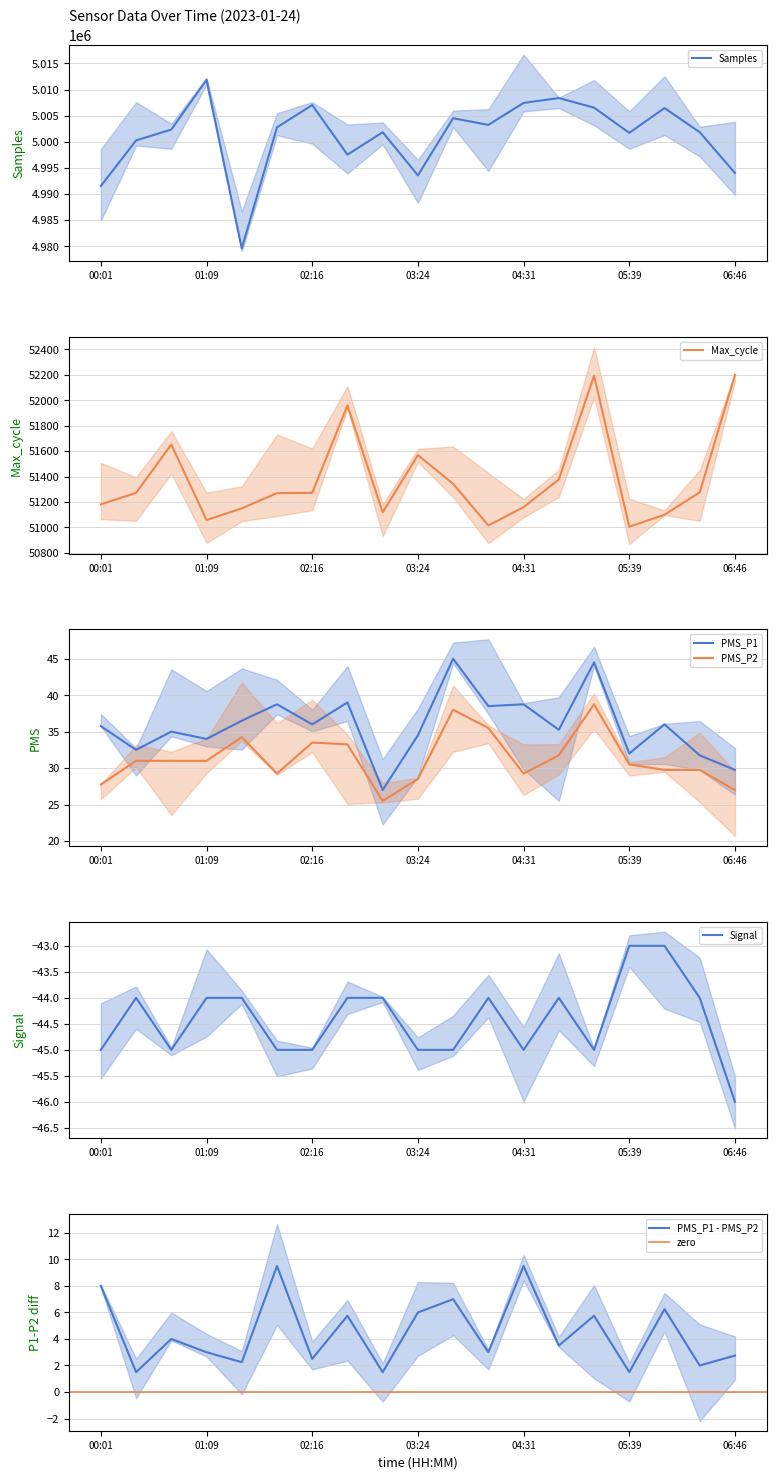

Which category has the highest value in the PMS_P2 series?

05:16